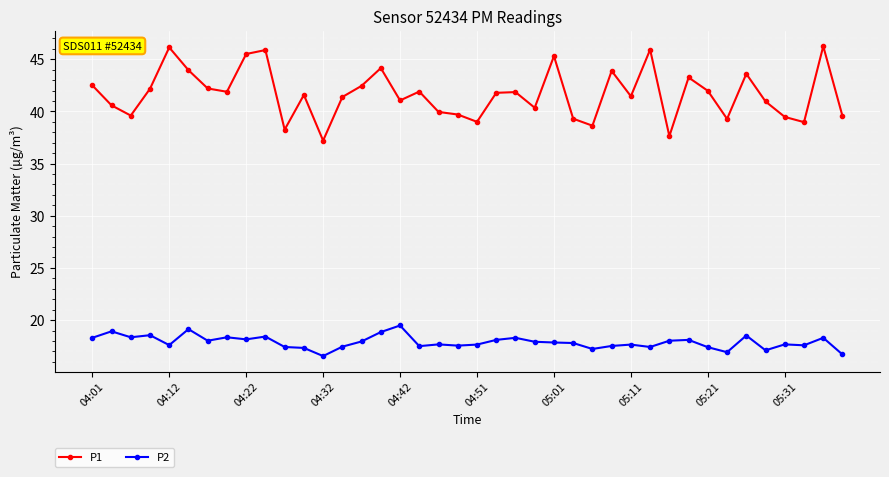

What is the value of the P2 point at the 1st from the left?

18.3